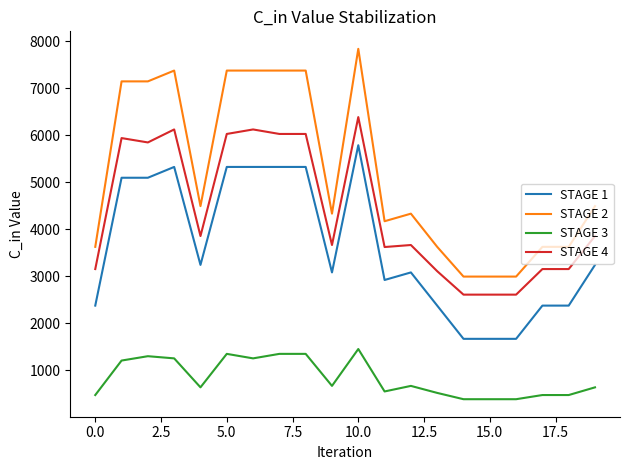

What are all the series names shown in the legend?

STAGE 1, STAGE 2, STAGE 3, STAGE 4